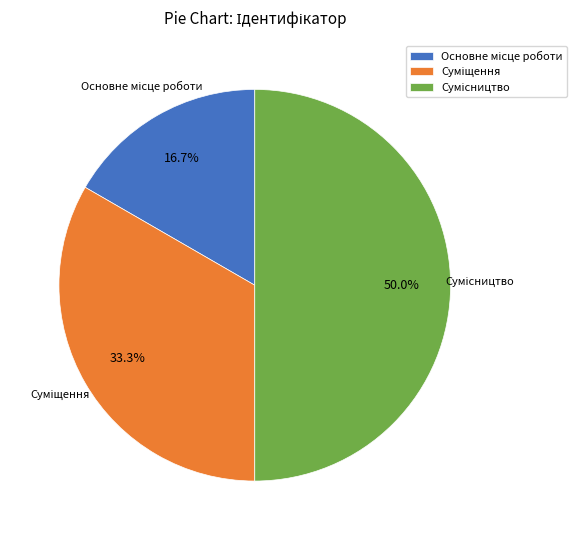

Is Суміщення the majority of the pie?

No